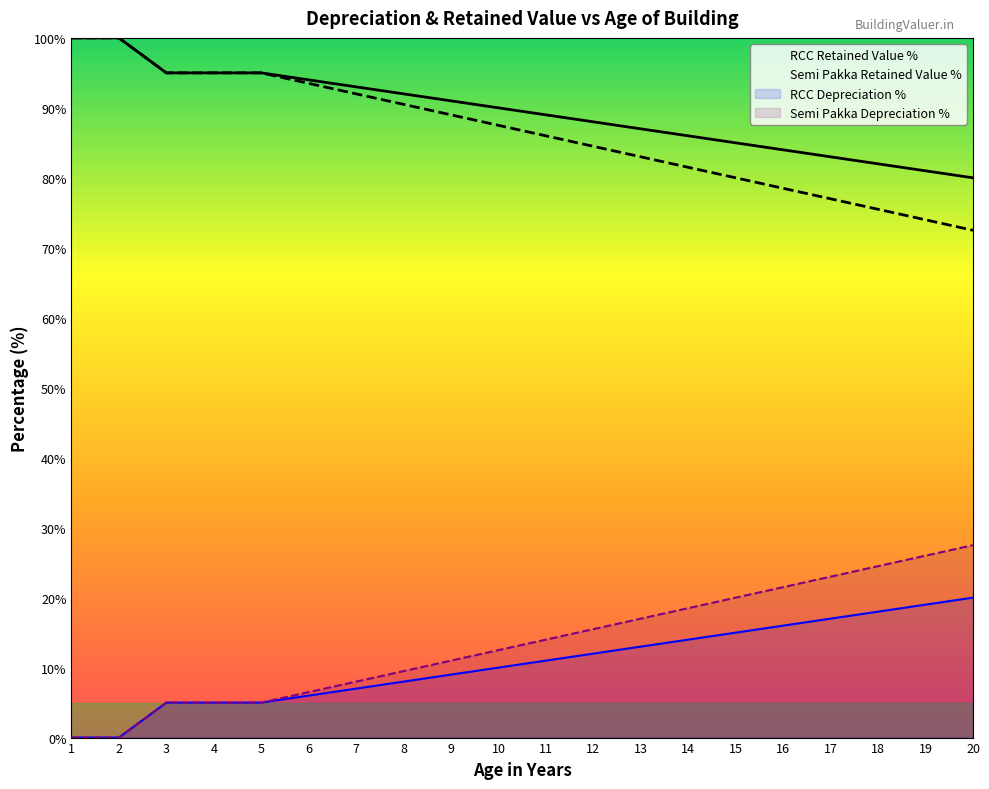

At which category is the sum across all series the highest?

1